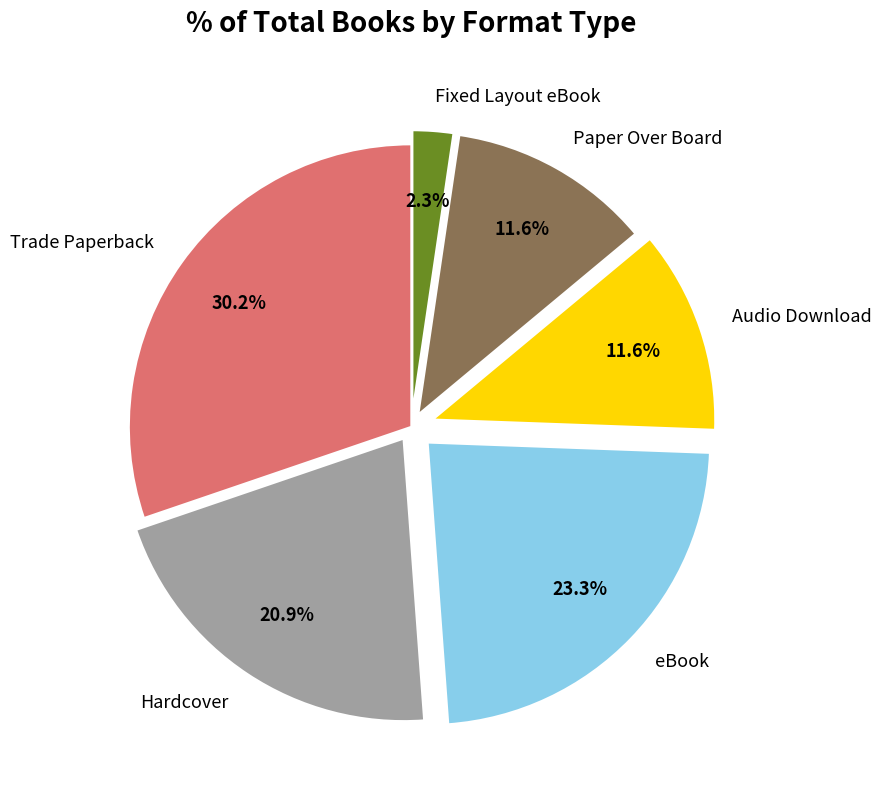

How many slices are in this pie chart?

6